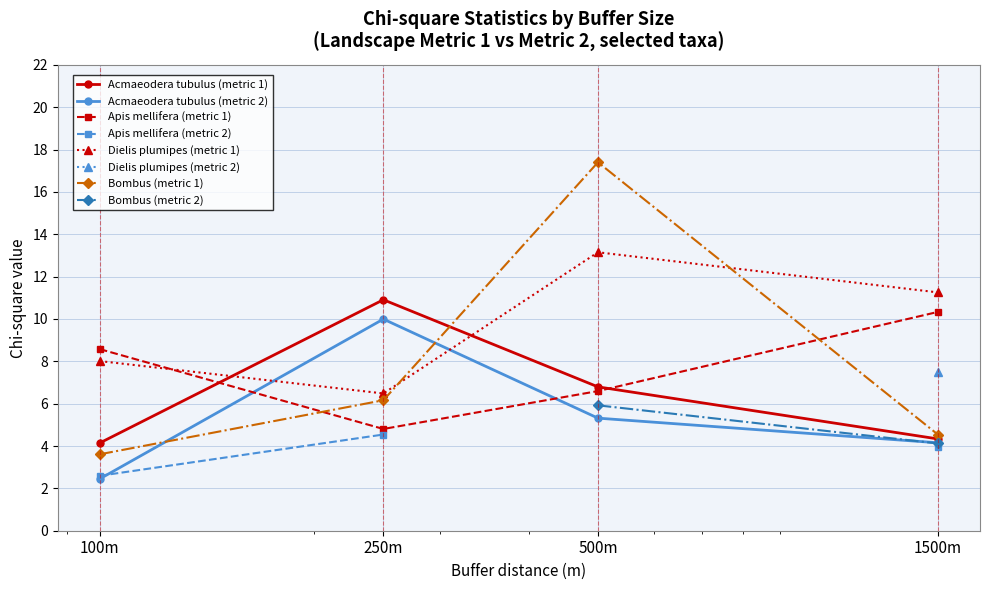

True or false: Apis mellifera (metric 1) and Bombus (metric 1) cross at least once.

True